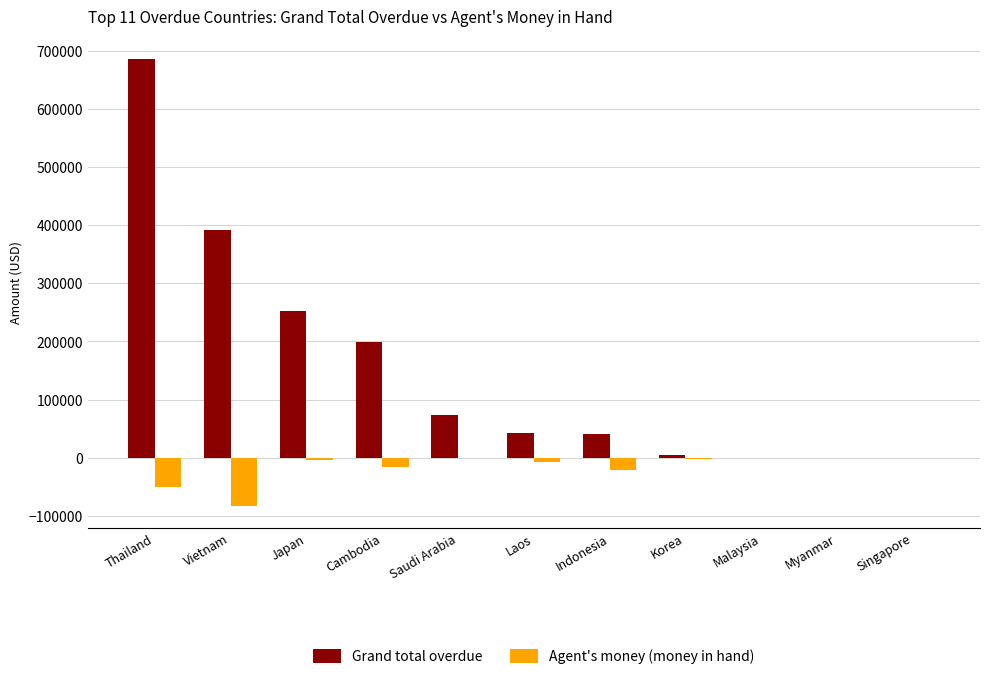

What is the greatest value displayed?

686685.0